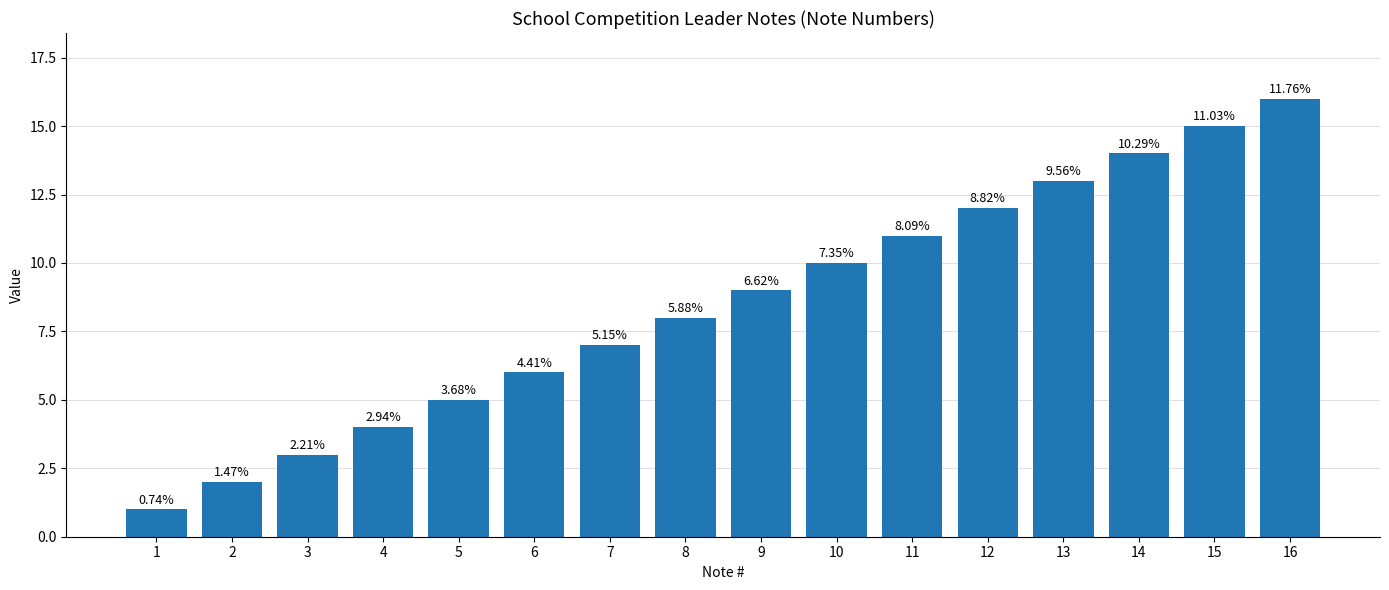

What is the ratio of the value at 2 to the value at 16?

0.1